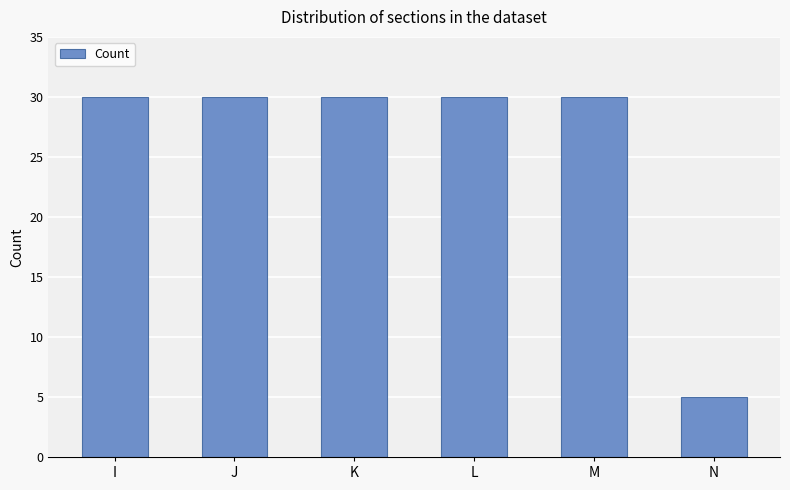

At which label is the value closest to 17?

N